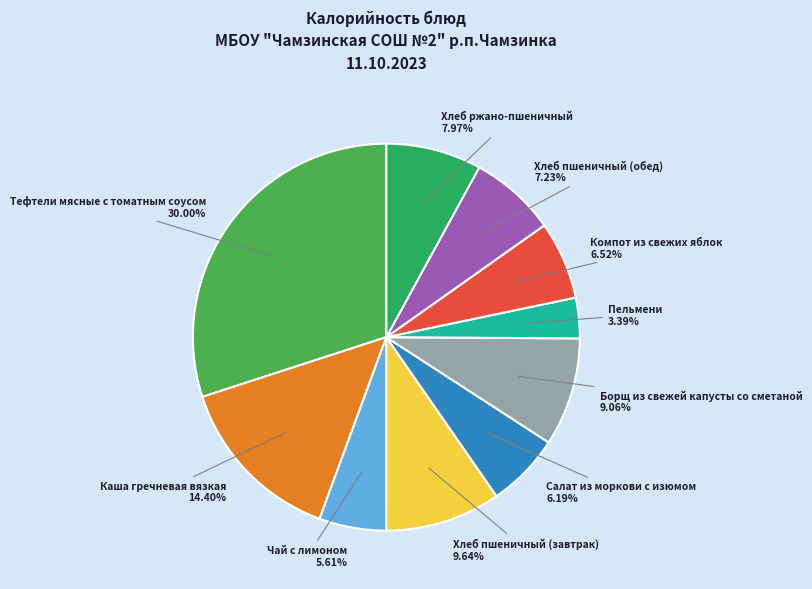

How many segments does this pie chart have?

10